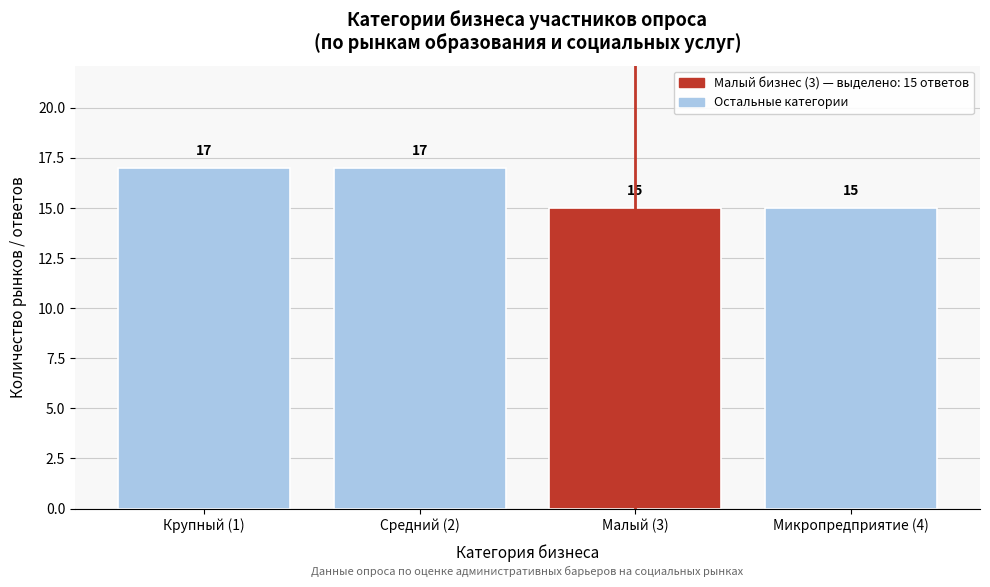

Reading left to right, extract all data points from this chart.

Крупный (1)=17	Средний (2)=17	Малый (3)=15	Микропредприятие (4)=15